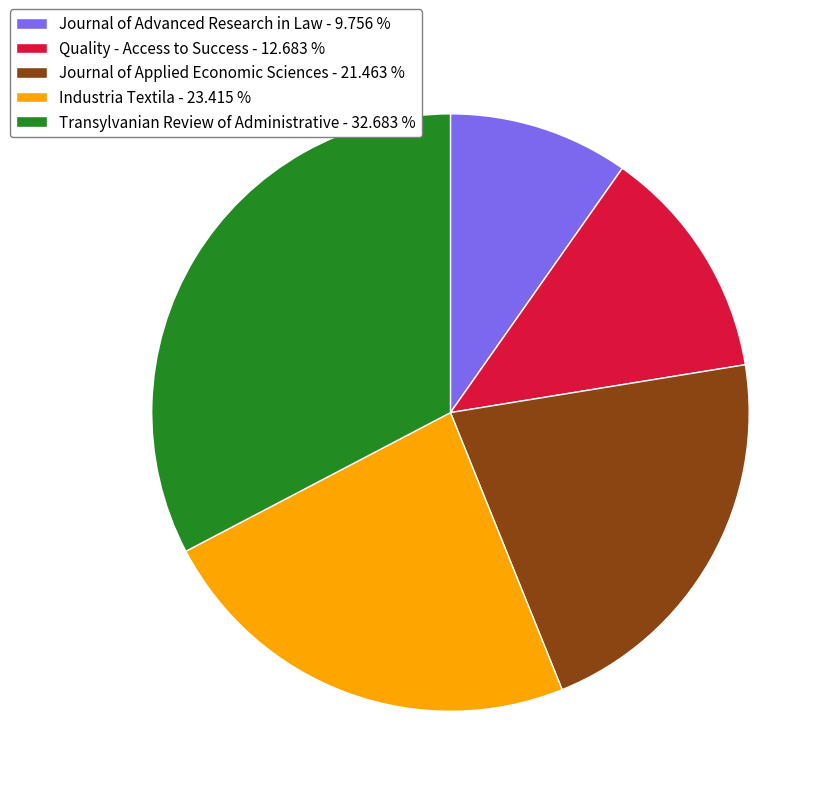

Which slice is the smallest?

Journal of Advanced Research in Law